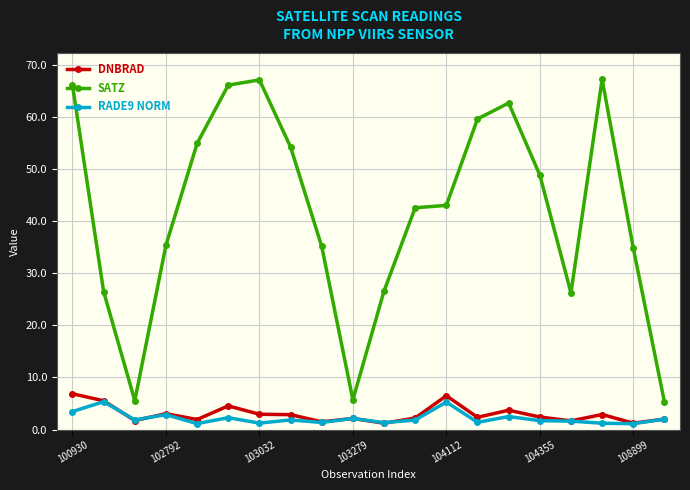

Which series has the largest range (max minus min)?

SATZ